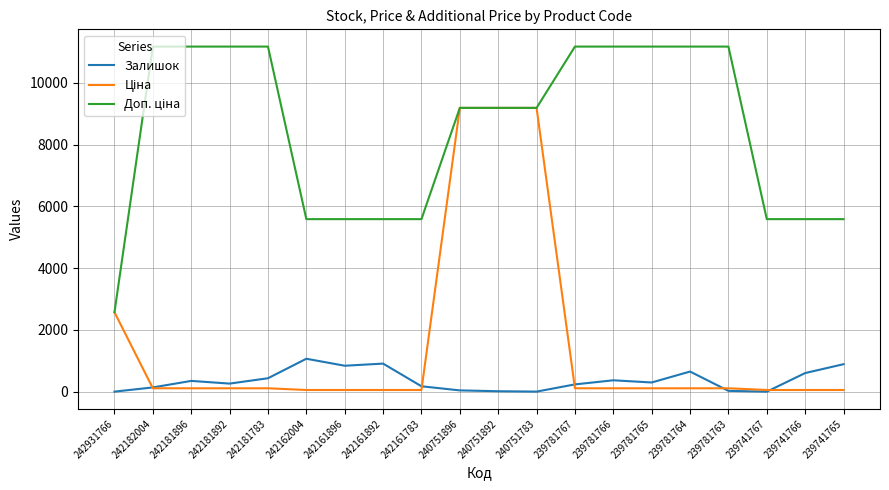

What is the greatest value displayed?

11169.0